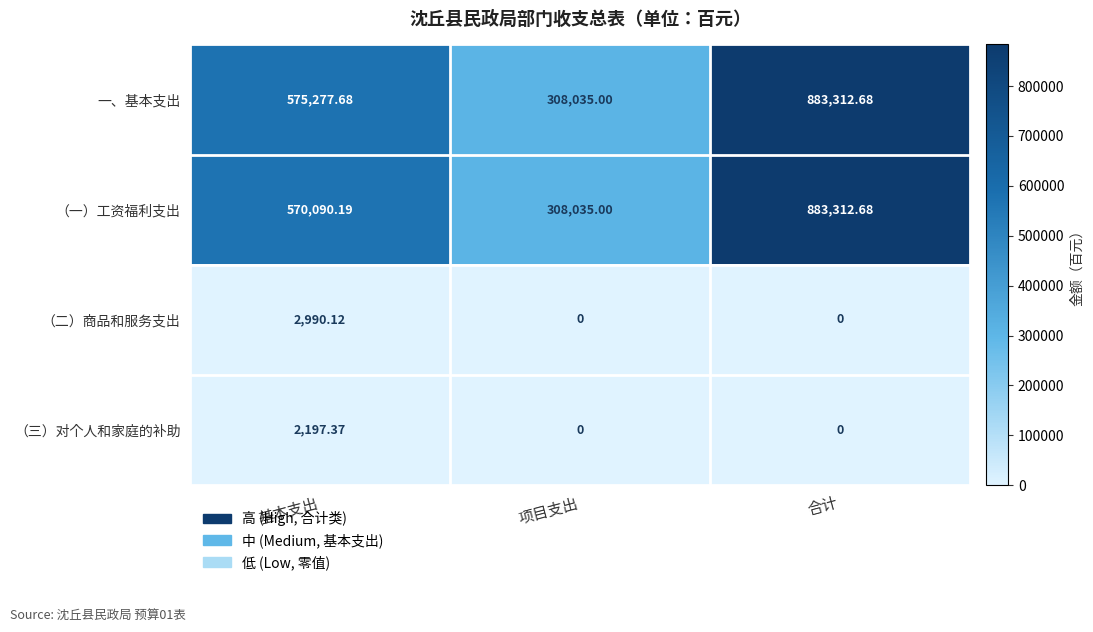

Which series changed the most between 基本支出 and 合计?

（一）工资福利支出